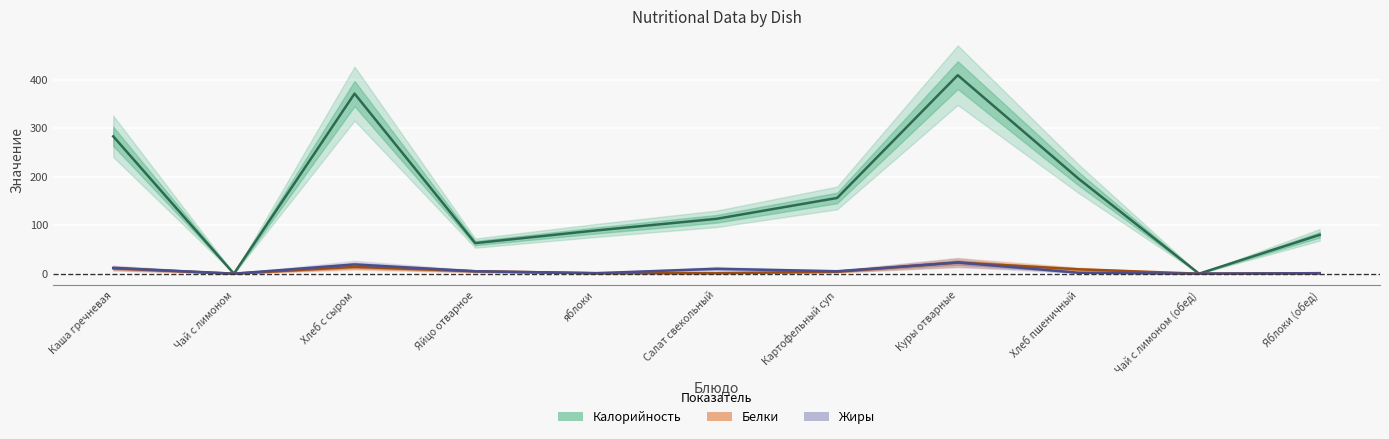

Reading right to left, list all the values displayed in this chart.

Калорийность: Яблоки (обед)=80	Чай с лимоном (обед)=0	Хлеб пшеничный=196	Куры отварные=409	Картофельный суп=156	Салат свекольный=113	яблоки=89	Яйцо отварное=63	Хлеб с сыром=371	Чай с лимоном=0	Каша гречневая=283
Белки: Яблоки (обед)=1	Чай с лимоном (обед)=0	Хлеб пшеничный=9	Куры отварные=23	Картофельный суп=4	Салат свекольный=1	яблоки=1	Яйцо отварное=5	Хлеб с сыром=14	Чай с лимоном=0	Каша гречневая=11
Жиры: Яблоки (обед)=1	Чай с лимоном (обед)=0	Хлеб пшеничный=2	Куры отварные=23	Картофельный суп=5	Салат свекольный=10	яблоки=1	Яйцо отварное=5	Хлеб с сыром=19	Чай с лимоном=0	Каша гречневая=12